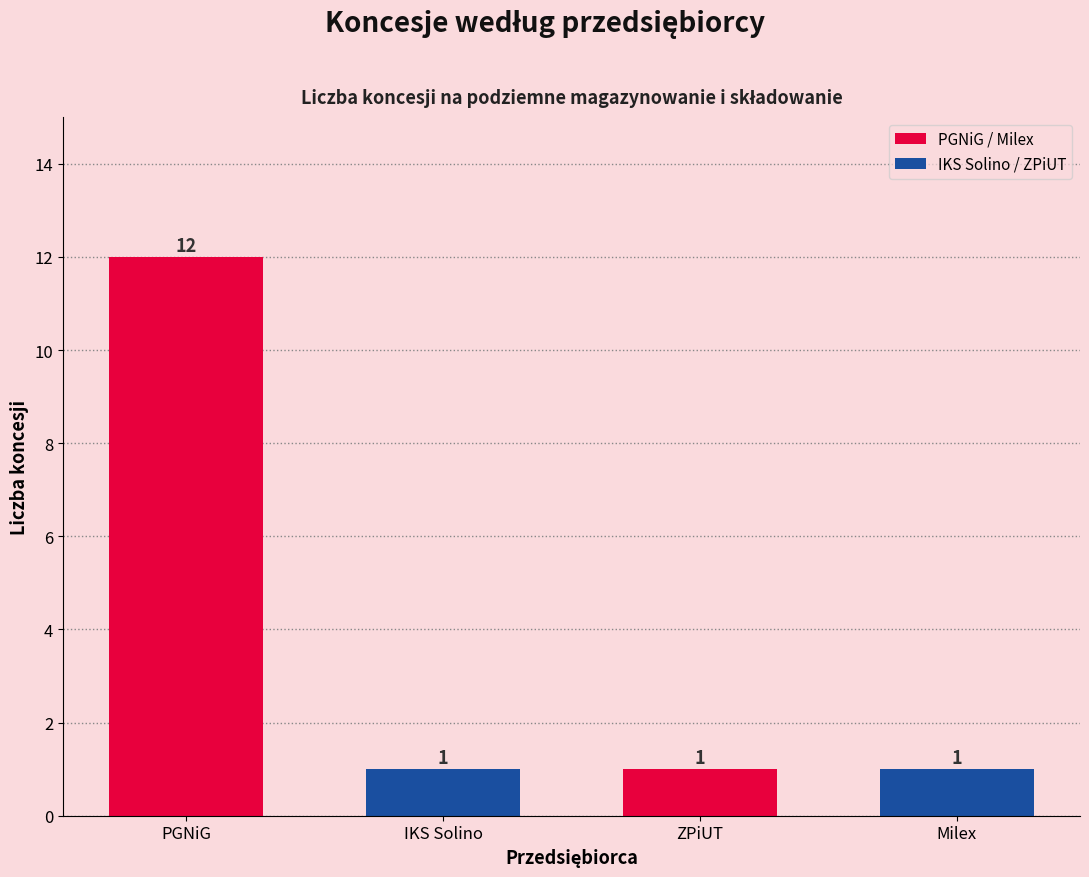

What is the maximum value shown in the chart?

12